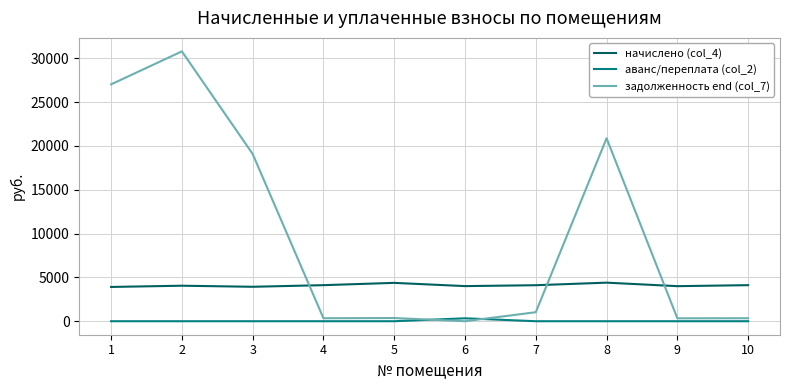

Which series has the largest range (max minus min)?

задолженность end (col_7)